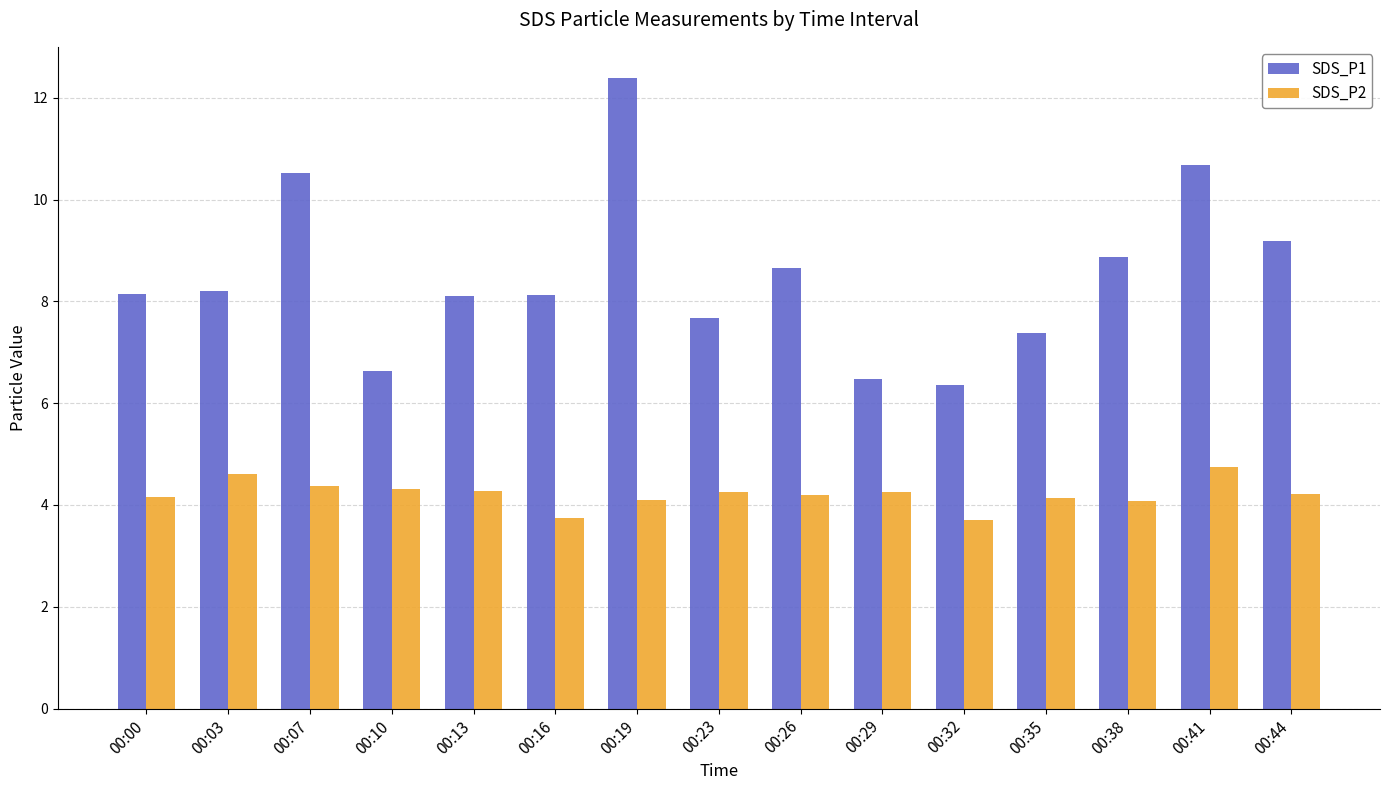

Which series has the largest total across all categories?

SDS_P1